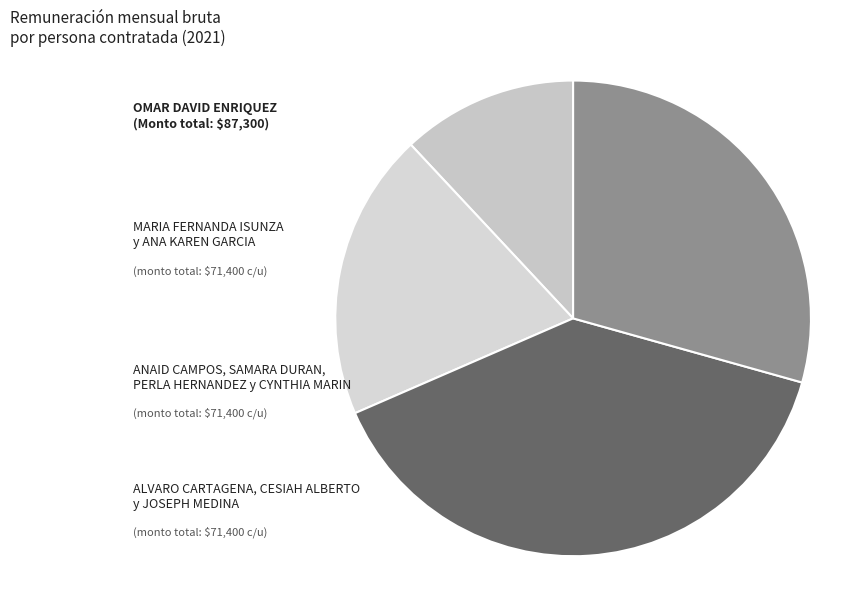

Count the number of slices in the pie.

4